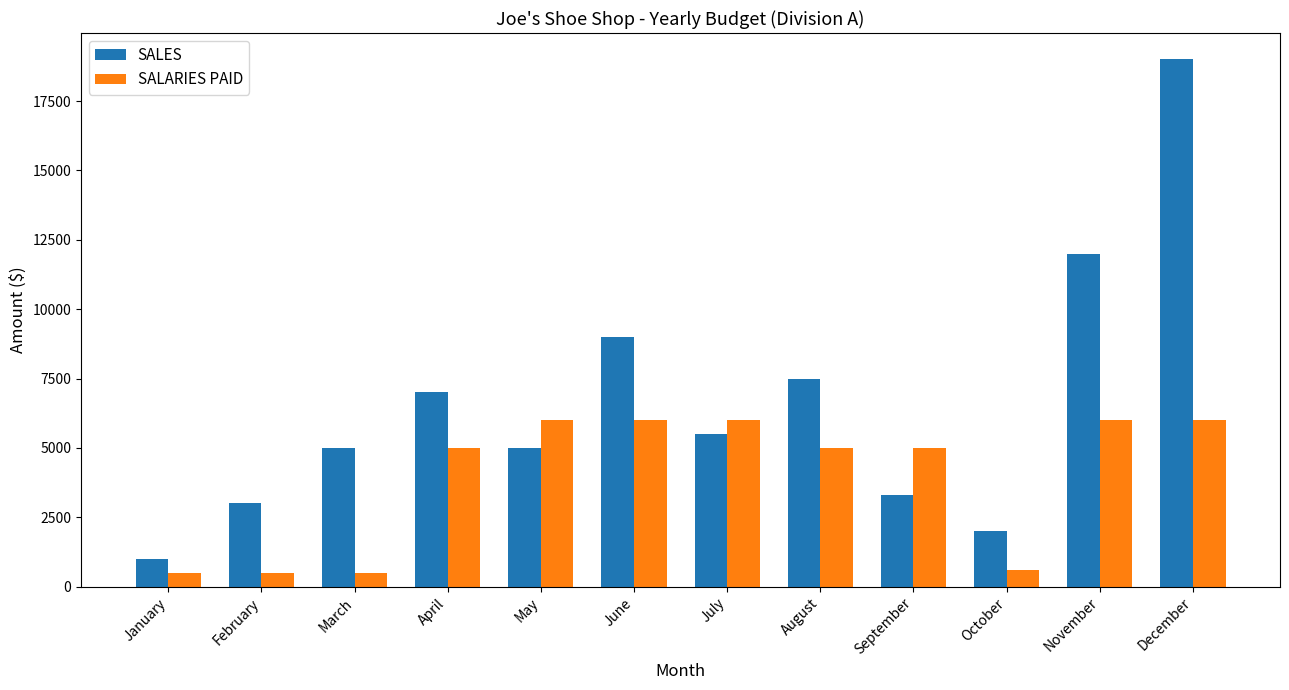

Is the value of SALES at June greater than the value of SALARIES PAID at May?

Yes